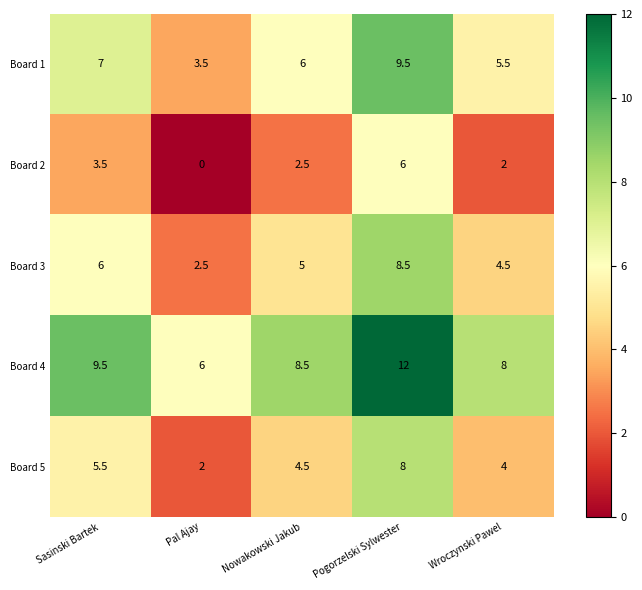

At which category is the sum across all series the highest?

Pogorzelski Sylwester